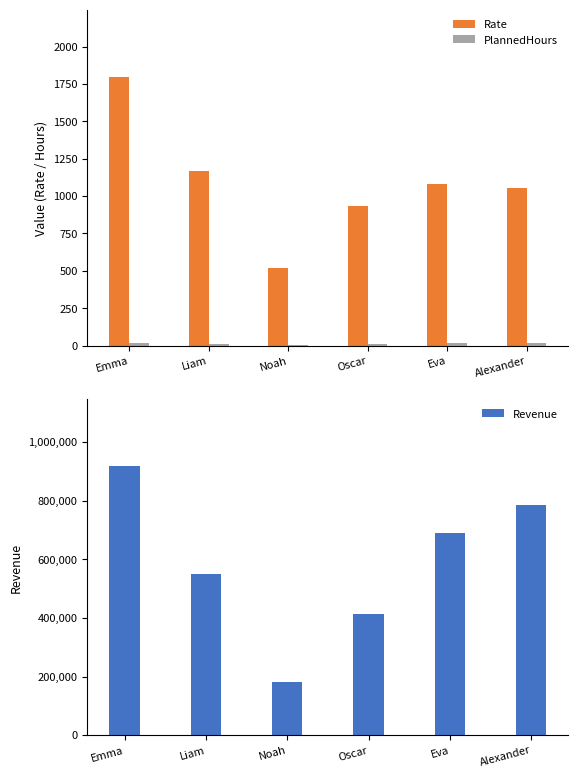

What is the value of the PlannedHours bar at the 6th from the left?

15